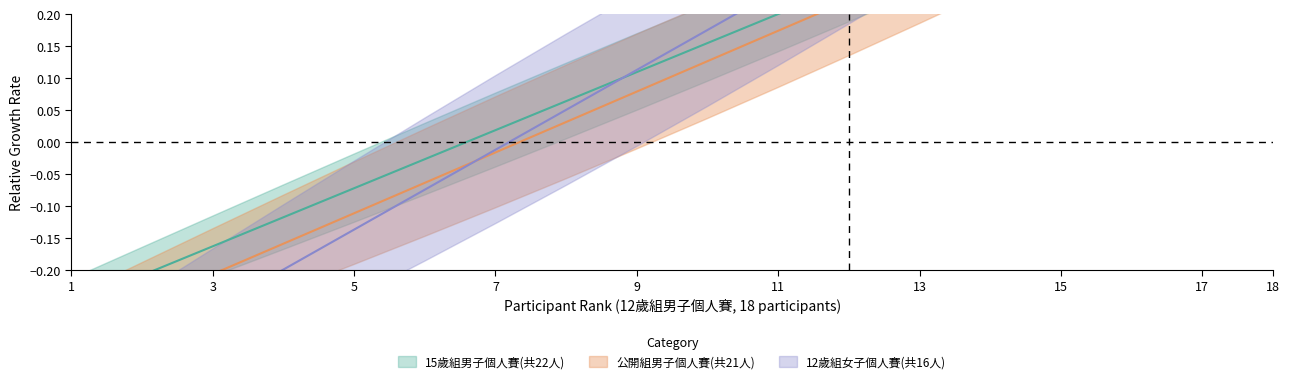

Reading left to right, what are all the values shown in this chart?

15歲組男子個人賽(共22人): -0.3	-0.2	-0.2	-0.1	-0.1	-0.0	0.0	0.1	0.1	0.2	0.2	0.2	0.3	0.3	0.4	0.4	0.5	0.5
公開組男子個人賽(共21人): -0.3	-0.3	-0.2	-0.2	-0.1	-0.1	-0.0	0.0	0.1	0.1	0.2	0.2	0.3	0.3	0.4	0.4	0.5	0.5
12歲組女子個人賽(共16人): -0.4	-0.3	-0.3	-0.2	-0.1	-0.1	-0.0	0.0	0.1	0.2	0.2	0.3	0.4	0.4	0.5	0.6	0.6	0.7